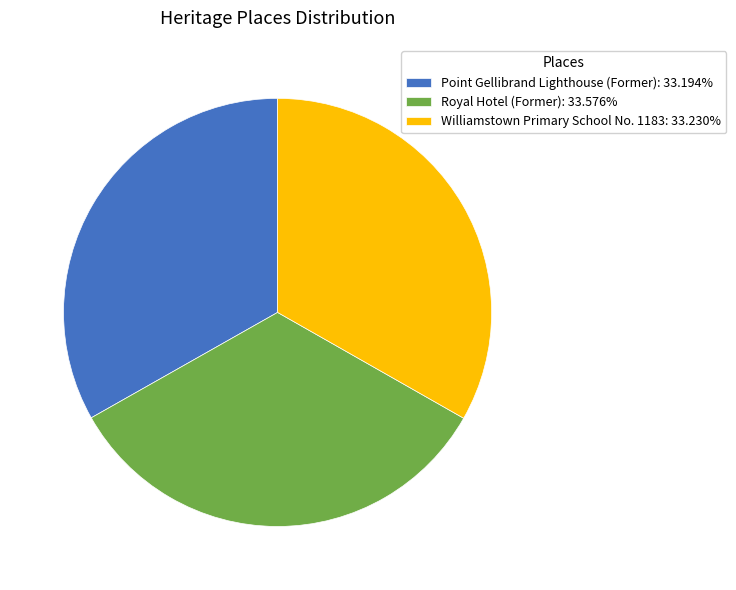

Combined, do Williamstown Primary School No. 1183: 33.230% and Point Gellibrand Lighthouse (Former): 33.194% account for over 50%?

Yes